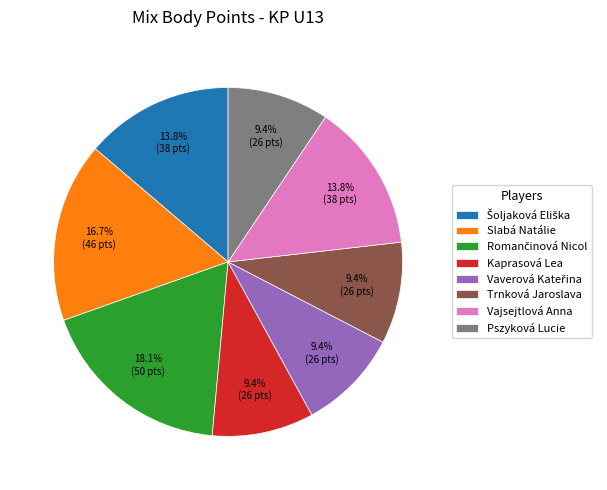

Is Slabá Natálie the majority of the pie?

No